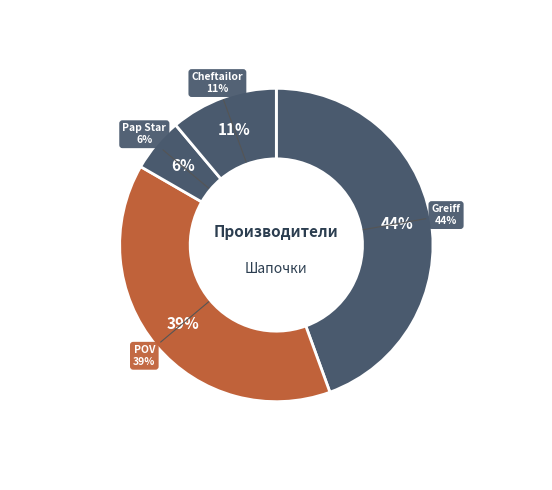

Which category has the smallest portion of the pie?

Pap Star